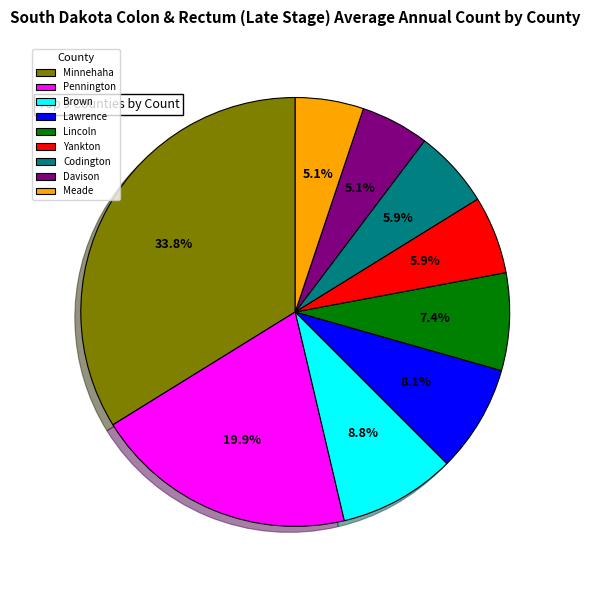

Does any single category account for the majority?

No